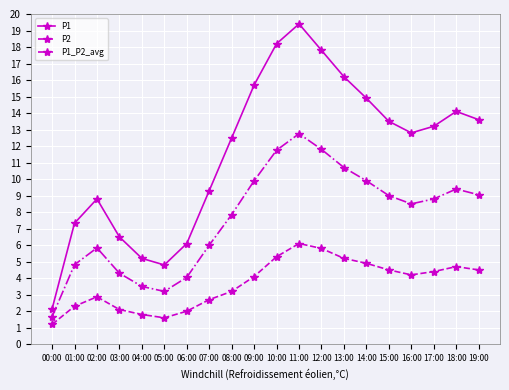

What is the minimum value shown in the chart?

1.2